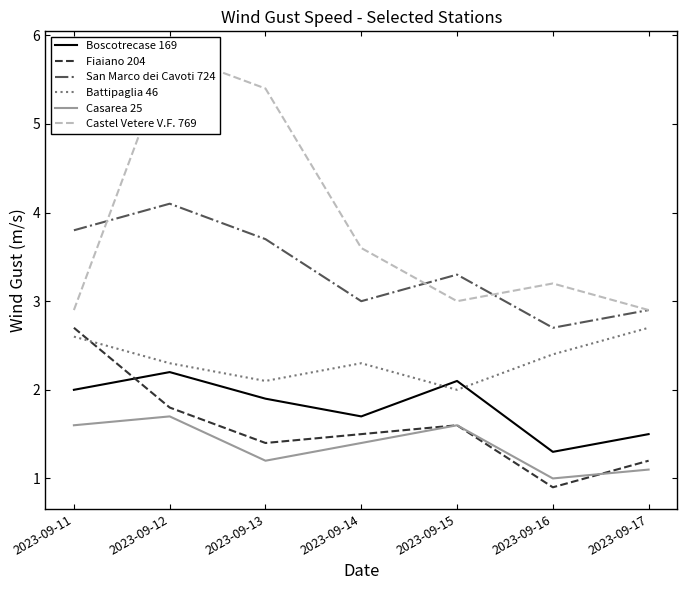

What is the total value across all series at 2023-09-17?

12.3